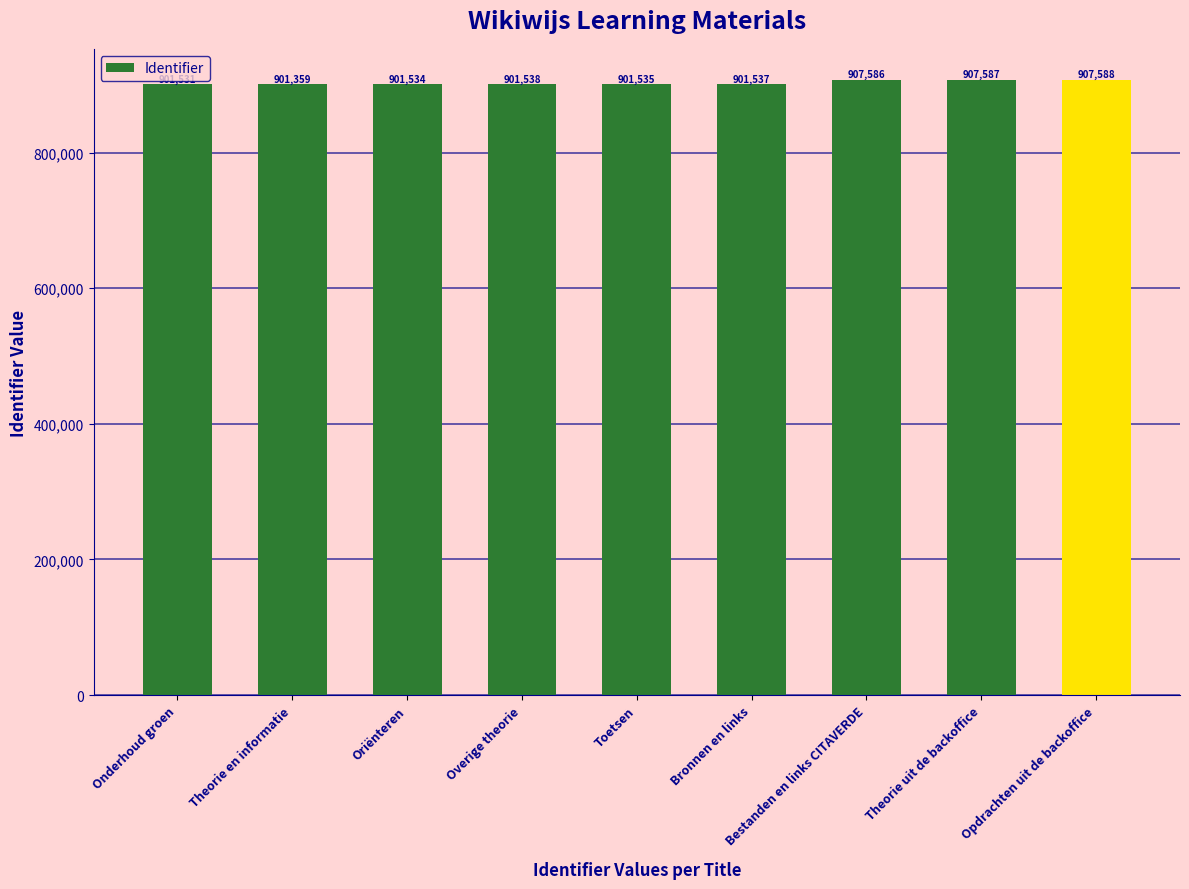

What is the difference between the values at Theorie en informatie and Opdrachten uit de backoffice?

6229